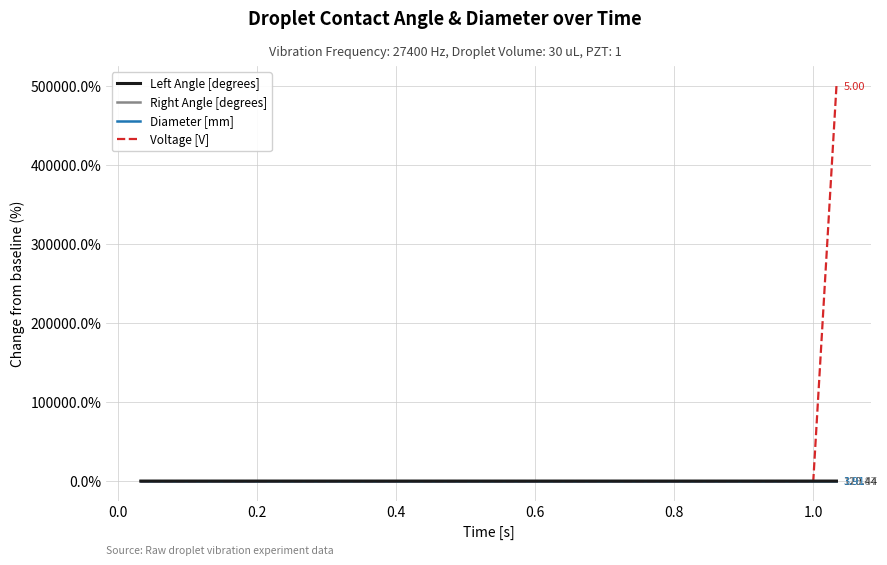

True or false: Diameter [mm] has more than 0 points higher than both neighbors.

True